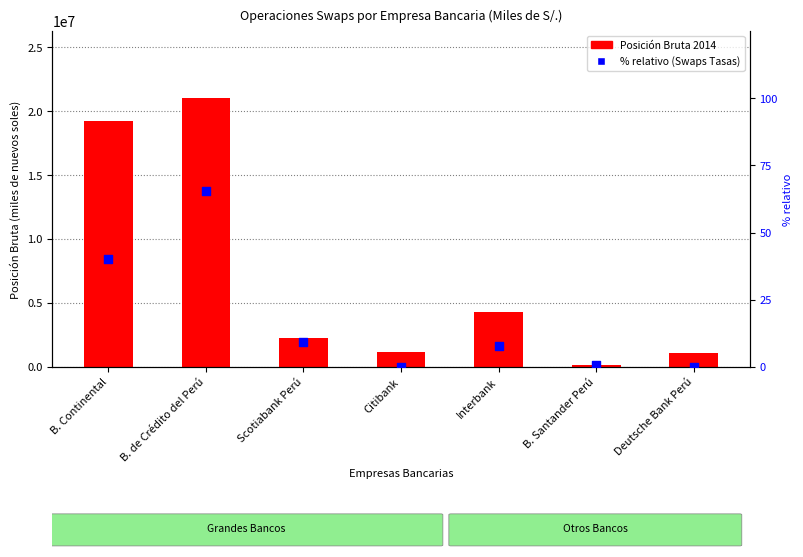

Which series contains the highest Y value?

Posición Bruta 2014